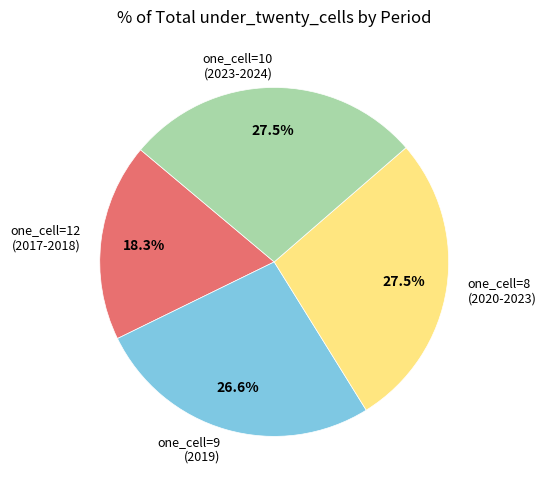

How much of the chart is everything except one_cell=9 (2019)?

73.4%